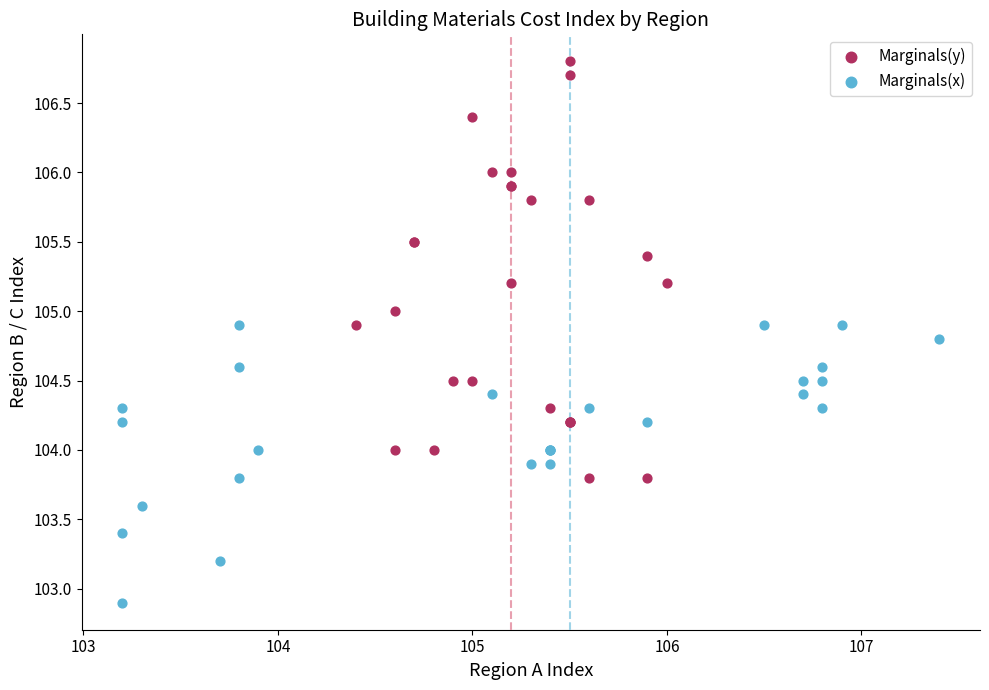

Which series contains the highest Y value?

Marginals(y)